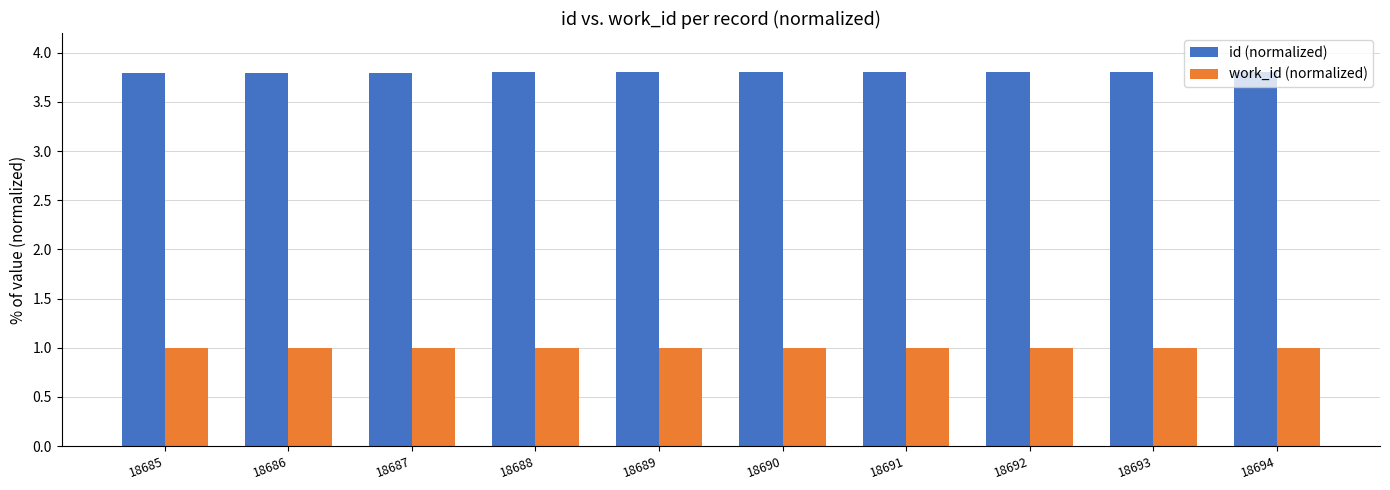

Reading left to right, list all the values displayed in this chart.

id (normalized): 3.8	3.8	3.8	3.8	3.8	3.8	3.8	3.8	3.8	3.8
work_id (normalized): 1.0	1.0	1.0	1.0	1.0	1.0	1.0	1.0	1.0	1.0